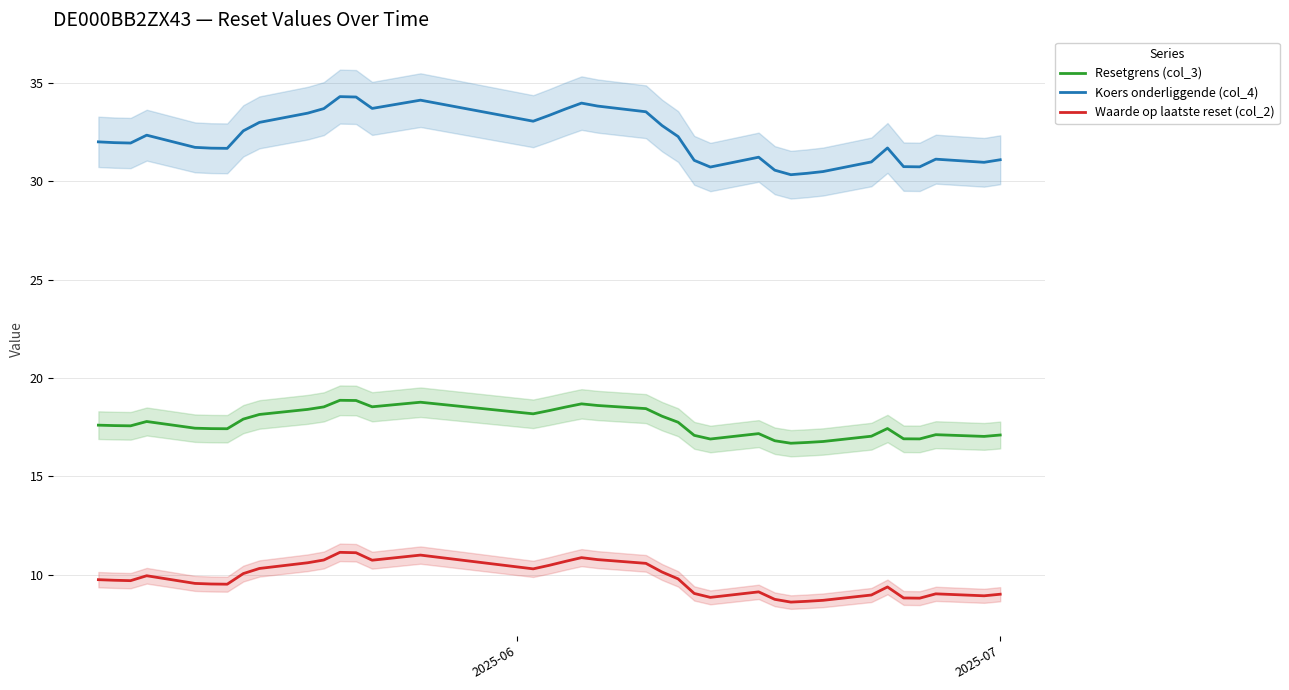

Reading right to left, extract all data points from this chart.

Resetgrens (col_3): 17.1	17.0	17.1	16.9	16.9	17.4	17.0	16.8	16.7	16.7	16.8	17.2	16.9	17.1	17.8	18.1	18.4	18.6	18.7	18.5	18.3	18.2	18.8	18.5	18.9	18.9	18.5	18.4	18.1	17.9	17.4	17.4	17.5	17.8	17.6	17.6	17.6
Koers onderliggende (col_4): 31.1	31.0	31.1	30.7	30.8	31.7	31.0	30.5	30.4	30.3	30.6	31.2	30.7	31.1	32.3	32.8	33.5	33.8	34.0	33.7	33.4	33.1	34.1	33.7	34.3	34.3	33.7	33.5	33.0	32.6	31.7	31.7	31.7	32.4	31.9	32.0	32.0
Waarde op laatste reset (col_2): 9.0	8.9	9.0	8.8	8.8	9.4	9.0	8.7	8.7	8.6	8.8	9.1	8.8	9.1	9.8	10.1	10.6	10.8	10.9	10.7	10.5	10.3	11.0	10.7	11.1	11.1	10.8	10.6	10.3	10.1	9.5	9.5	9.6	9.9	9.7	9.7	9.8